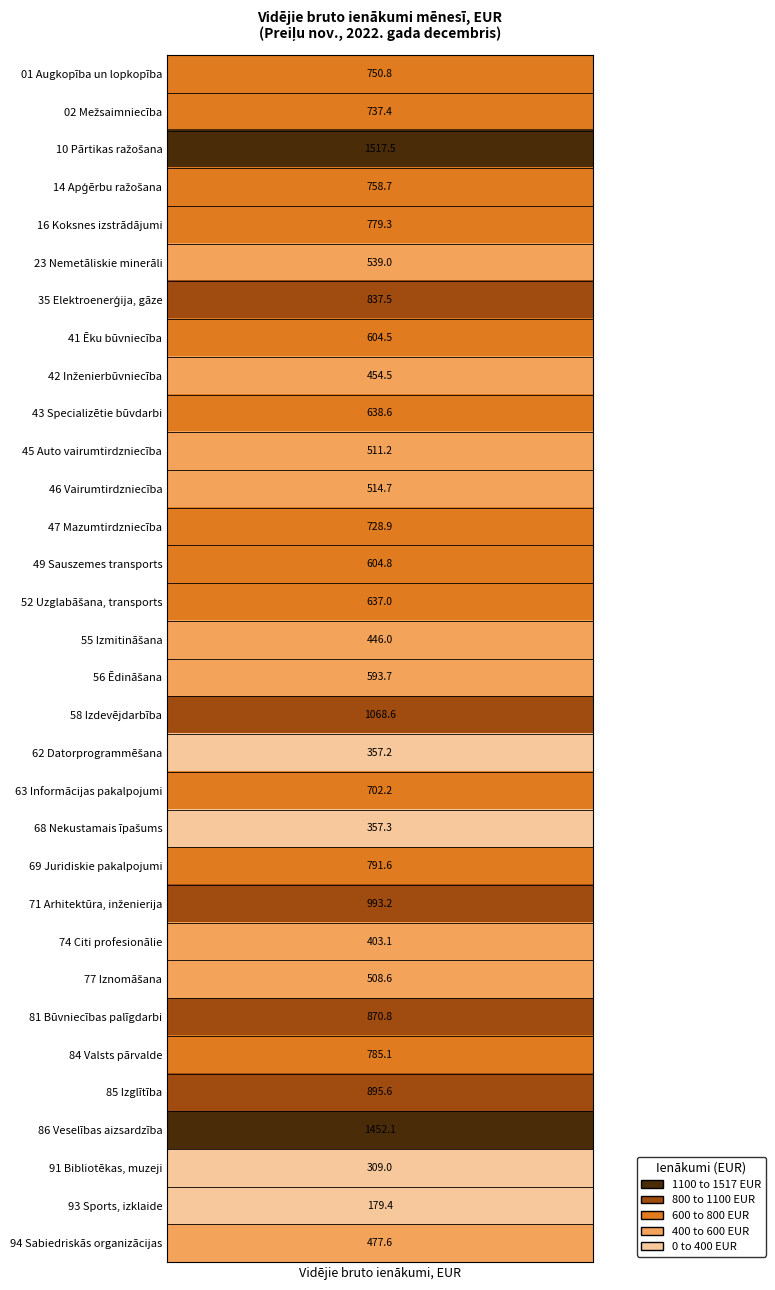

What is the average value?

681.4